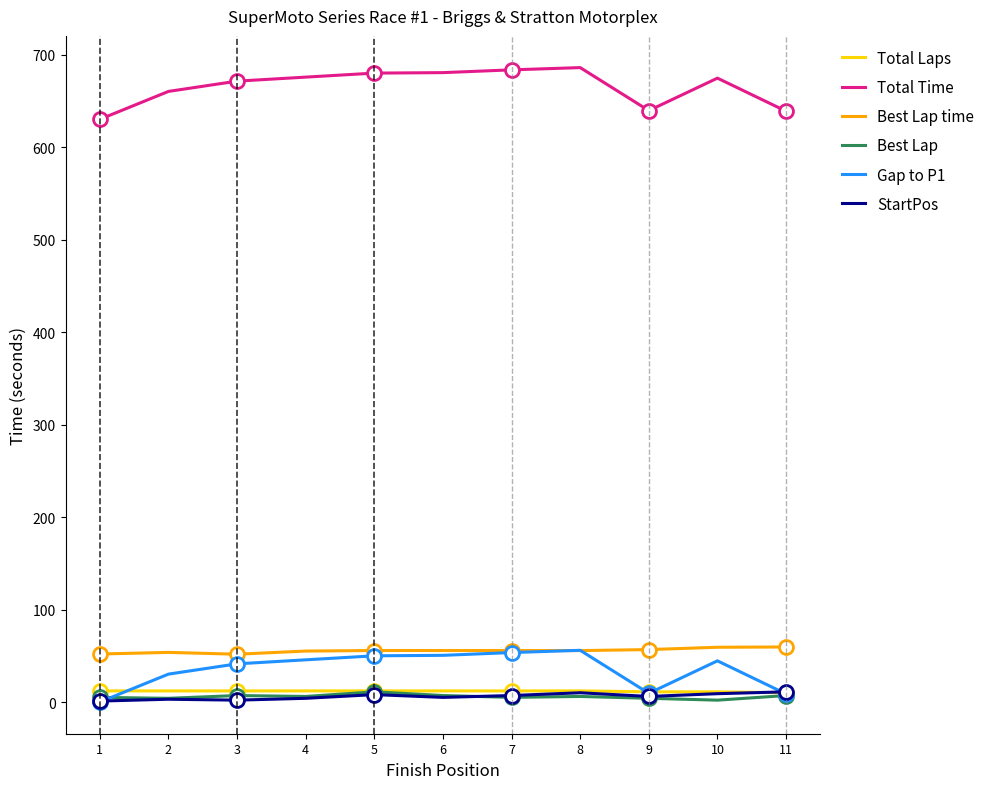

The value of Best Lap time at 1 is 51.9. True or false?

True